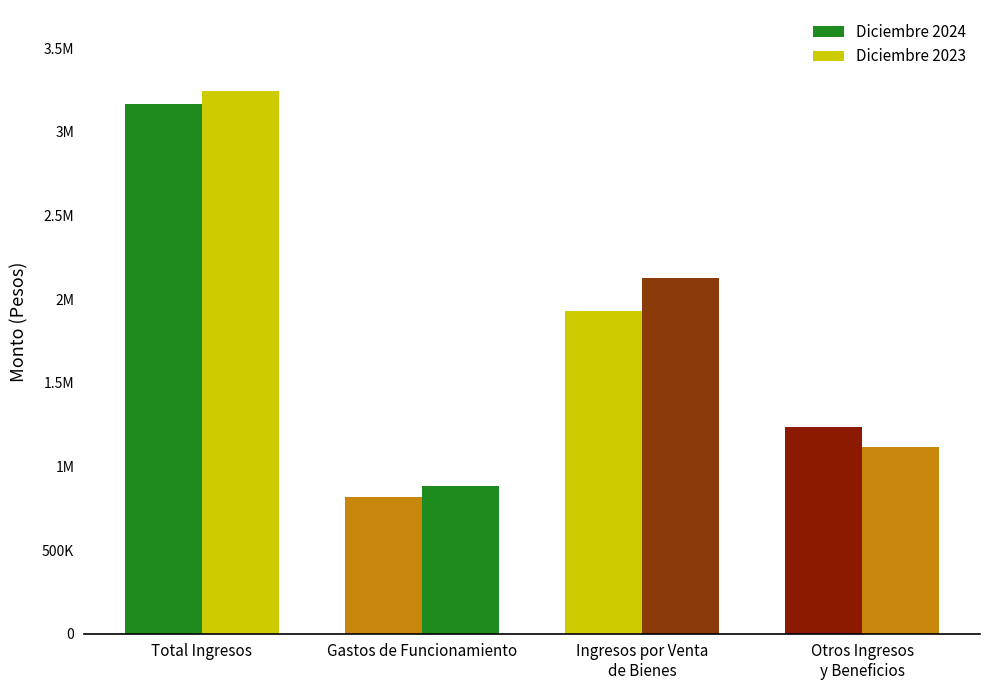

List the series in order of their peak value, lowest first.

Diciembre 2024, Diciembre 2023